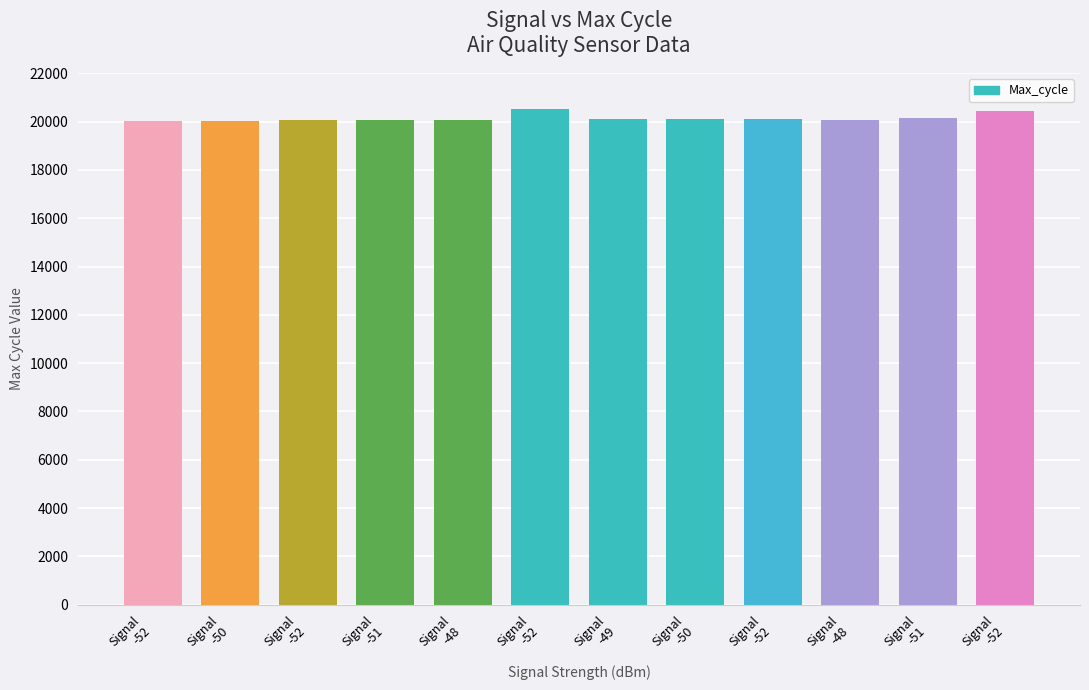

How many bars are there in total?

12